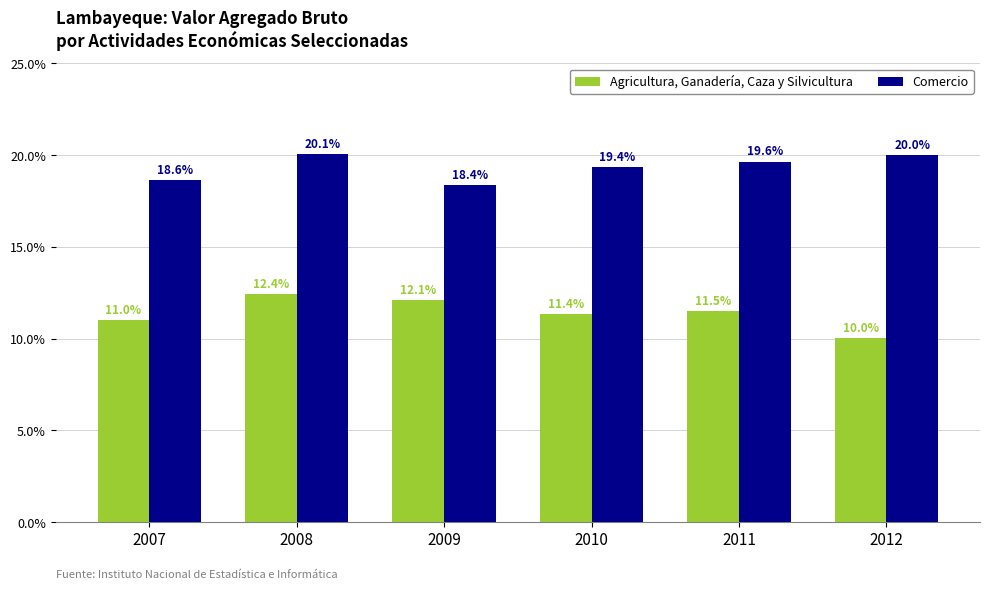

Reading left to right, what are all the values shown in this chart?

Agricultura, Ganadería, Caza y Silvicultura: 11.0	12.4	12.1	11.4	11.5	10.0
Comercio: 18.6	20.1	18.4	19.4	19.6	20.0